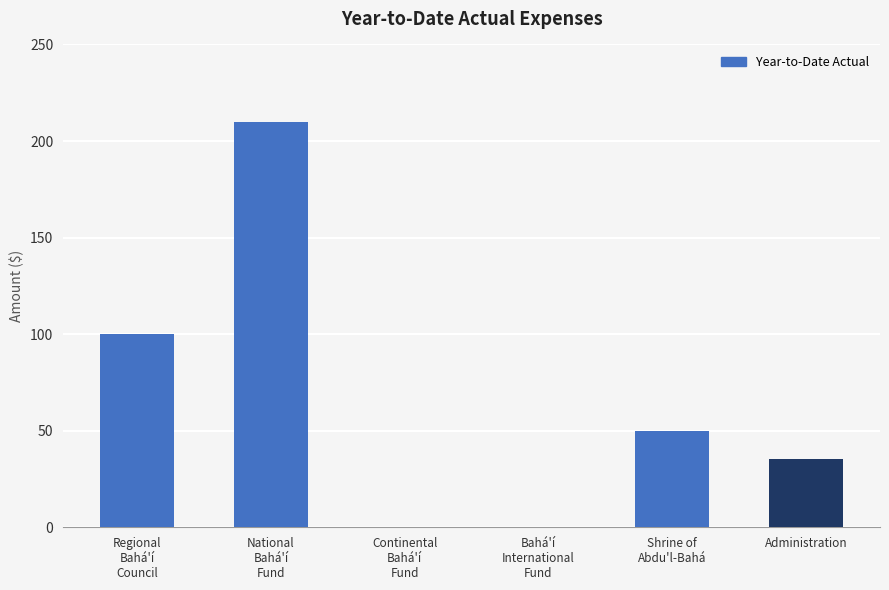

How many values are between 0 and 100?

5